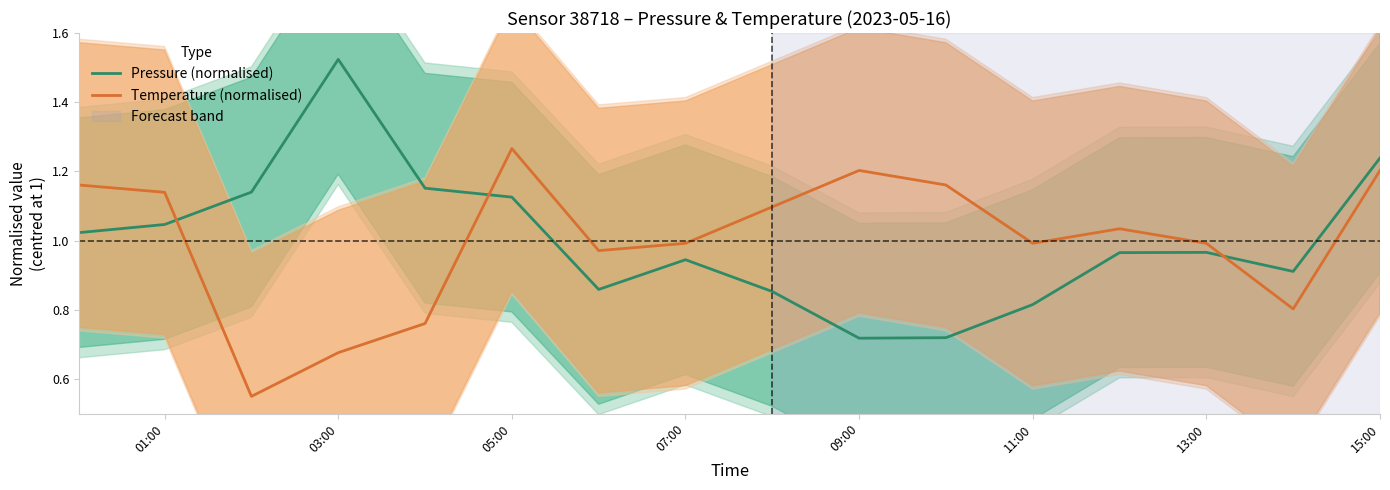

Is it true that Temperature (normalised) equals 1.2 at 15:00?

True